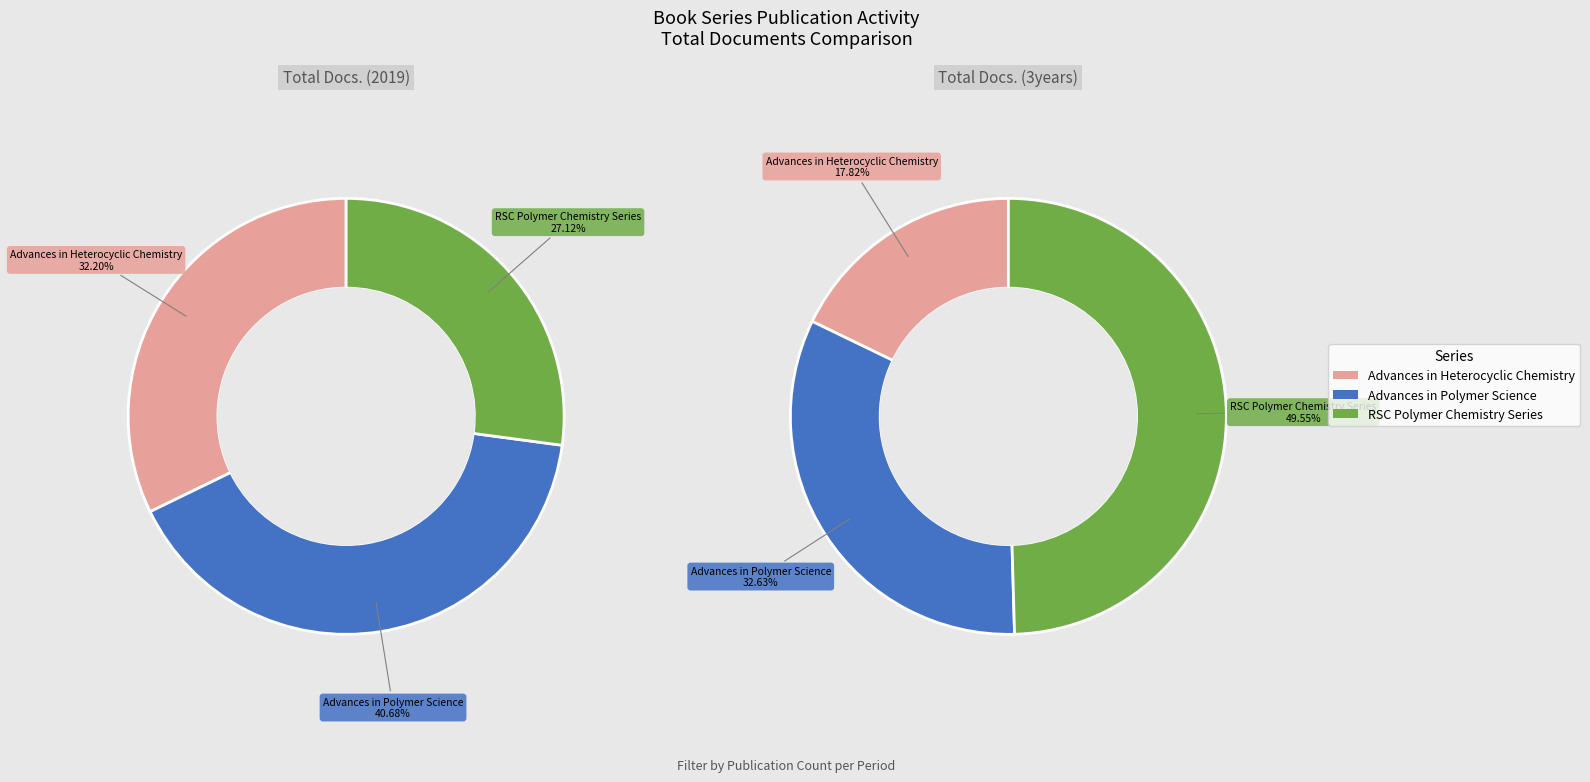

The RSC Polymer Chemistry Series slice represents 50% of the pie. True or false?

True